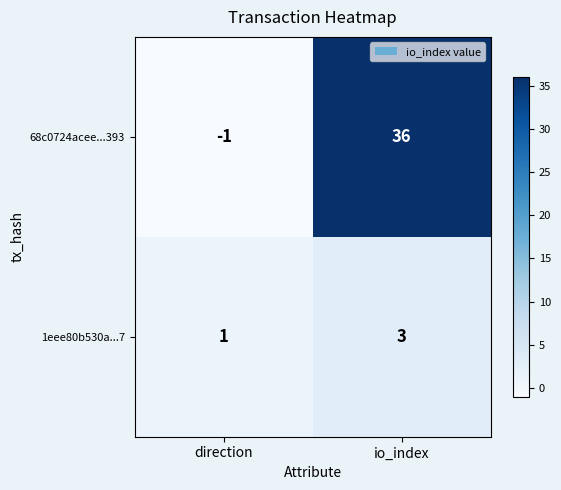

What is the sum of all 68c0724acee...393 values?

35